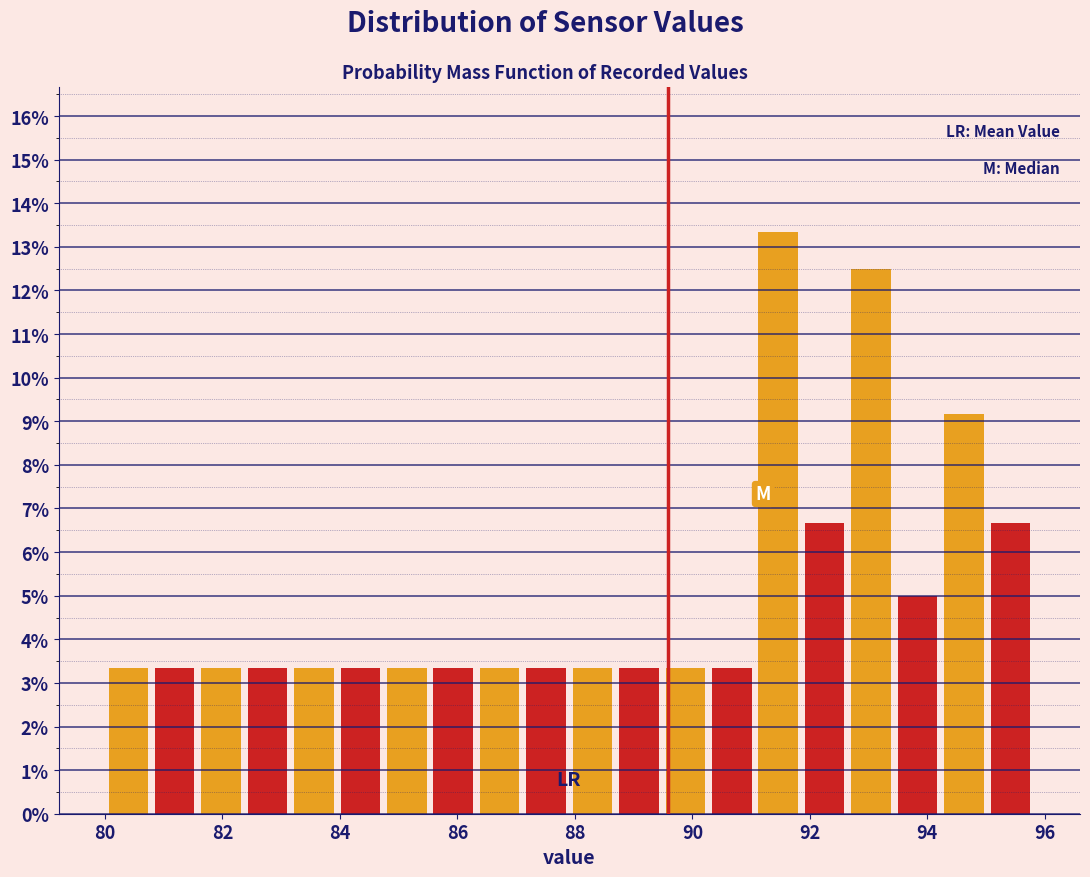

Around what value on the x-axis is the tallest bar? Give the approximate position of its centre, as read against the axis.

91.4